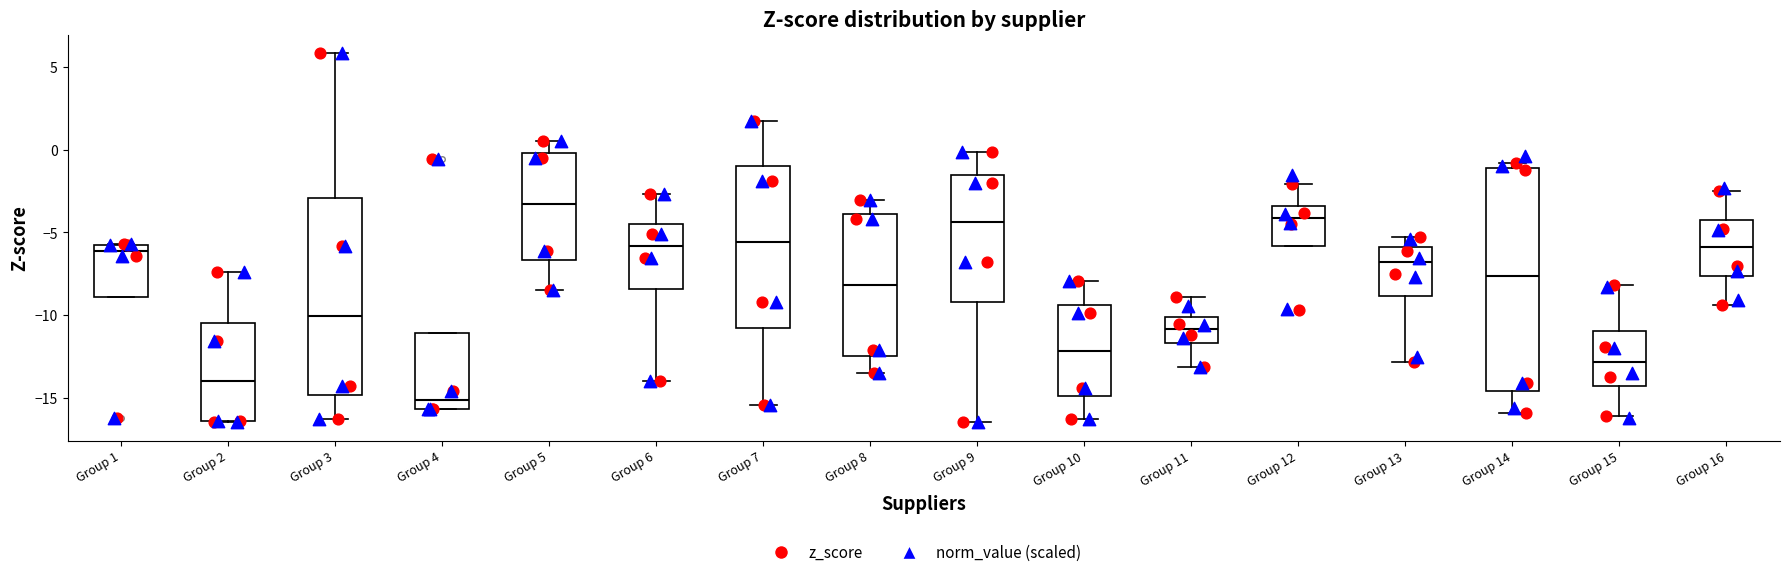

Reading left to right, read every box against the y-axis: the position of its median line, the range the box covers, and the ends of its whiskers. The values are not printed on the chart, so give them approximately, as read against the axis.

Group 1: median -6.0, box -9.0 to -5.5, whiskers -9.0 to -5.5
Group 2: median -14.0, box -16.5 to -10.5, whiskers -16.5 to -7.5
Group 3: median -10.0, box -15.0 to -3.0, whiskers -16.5 to 6.0
Group 4: median -15.0, box -15.5 to -11.0, whiskers -15.5 to -11.0
Group 5: median -3.5, box -6.5 to 0.0, whiskers -8.5 to 0.5
Group 6: median -6.0, box -8.5 to -4.5, whiskers -14.0 to -2.5
Group 7: median -5.5, box -10.5 to -1.0, whiskers -15.5 to 2.0
Group 8: median -8.0, box -12.5 to -4.0, whiskers -13.5 to -3.0
Group 9: median -4.5, box -9.0 to -1.5, whiskers -16.5 to 0.0
Group 10: median -12.0, box -15.0 to -9.5, whiskers -16.5 to -8.0
Group 11: median -11.0, box -11.5 to -10.0, whiskers -13.0 to -9.0
Group 12: median -4.0, box -6.0 to -3.5, whiskers -6.0 to -2.0
Group 13: median -7.0, box -9.0 to -6.0, whiskers -13.0 to -5.5
Group 14: median -7.5, box -14.5 to -1.0, whiskers -16.0 to -1.0 (just above the box's upper edge)
Group 15: median -13.0, box -14.5 to -11.0, whiskers -16.0 to -8.0
Group 16: median -6.0, box -7.5 to -4.0, whiskers -9.5 to -2.5